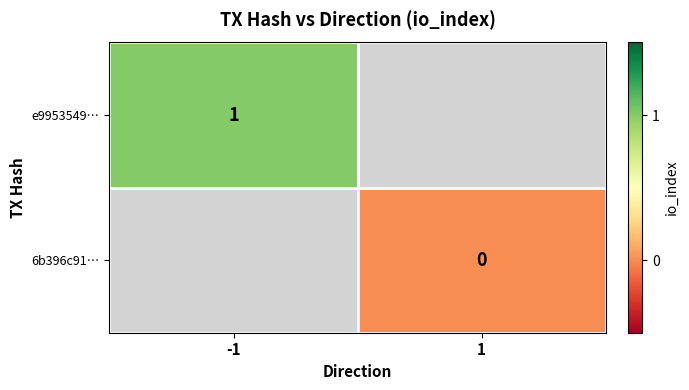

Is the value of e9953549… at -1 greater than the value of 6b396c91… at 1?

Yes